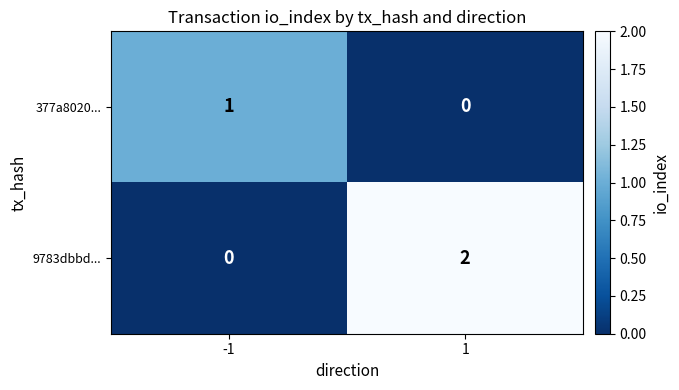

True or false: 9783dbbd... has a value of -1 at -1.

False